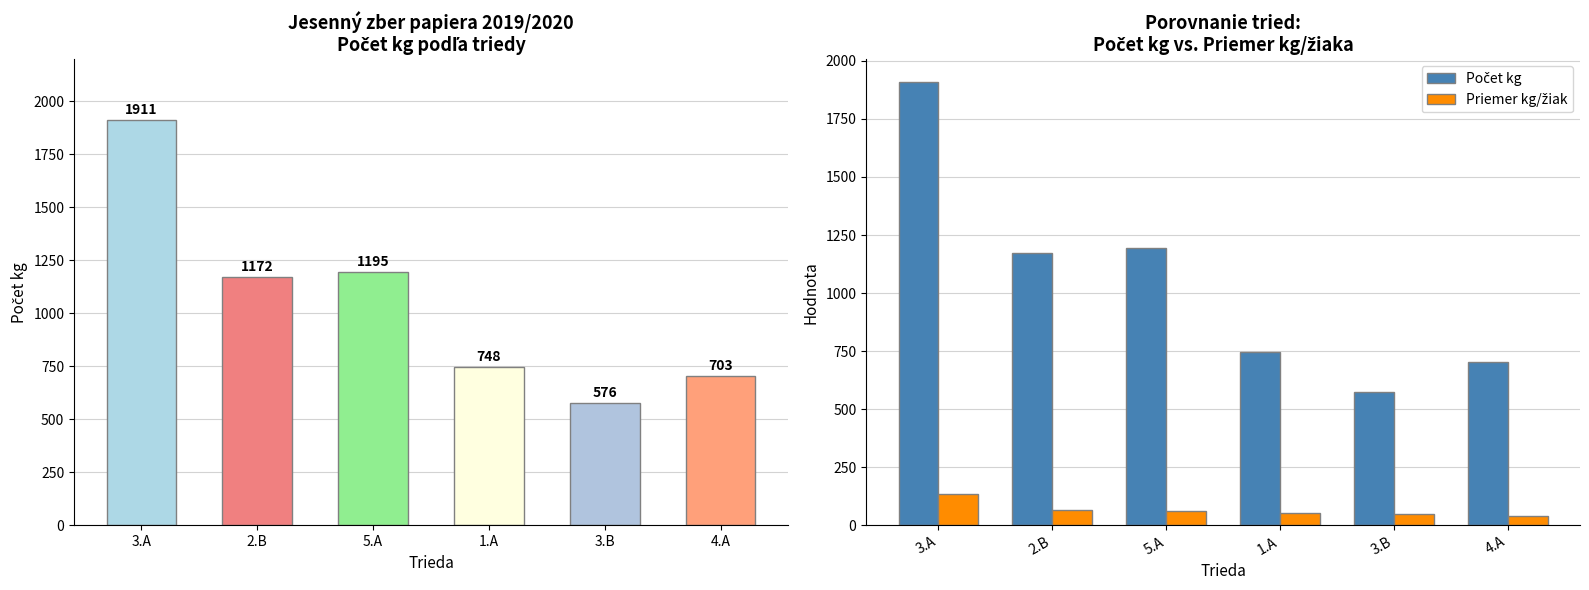

Rank the series by their average value, from highest to lowest.

Počet kg, Priemer kg/žiak